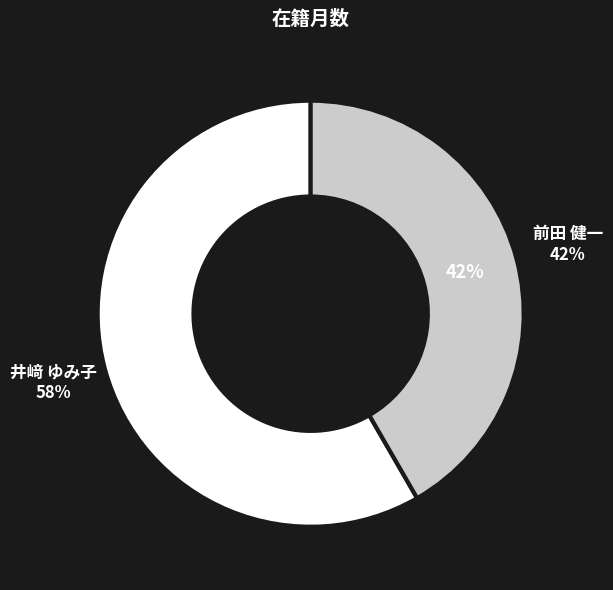

Is there any slice that represents more than half of the pie?

Yes